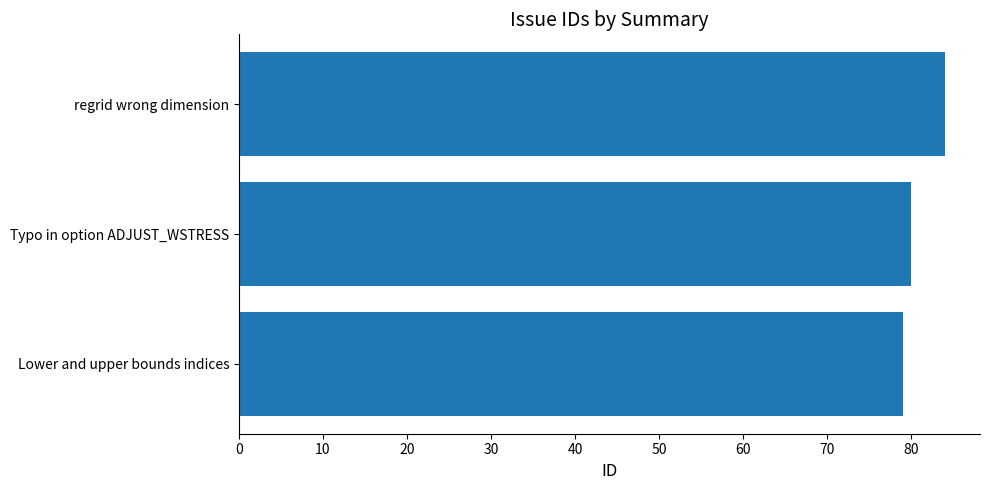

Rank the categories by value from lowest to highest.

Lower and upper bounds indices, Typo in option ADJUST_WSTRESS, regrid wrong dimension